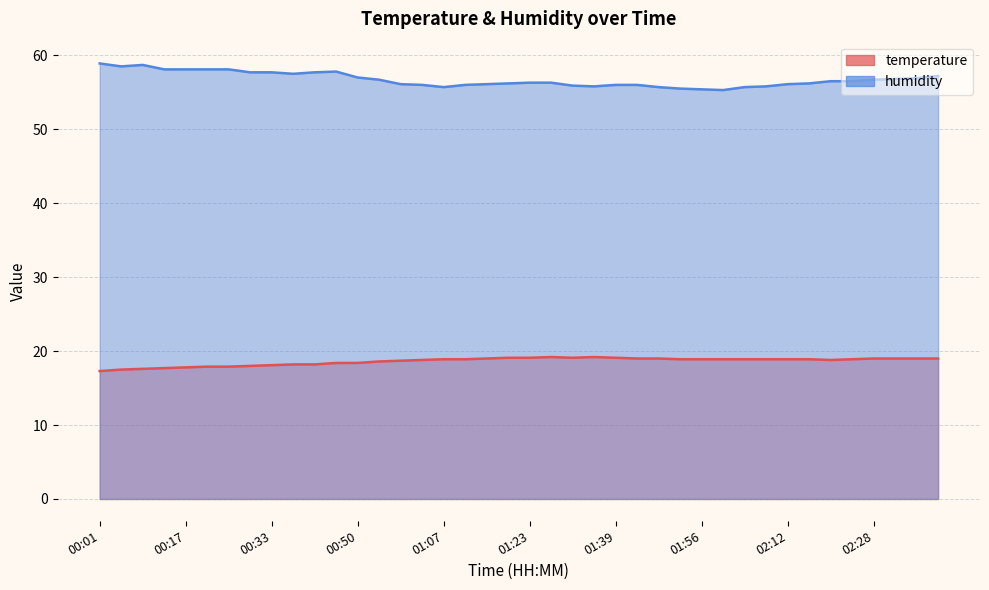

Rank the series by their average value, from highest to lowest.

humidity, temperature